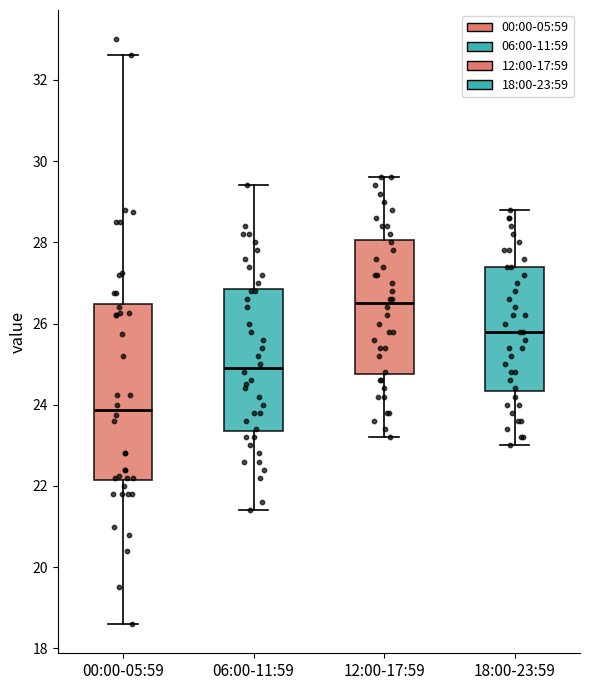

Which box is the tallest, from its lower edge to its upper edge?

00:00-05:59